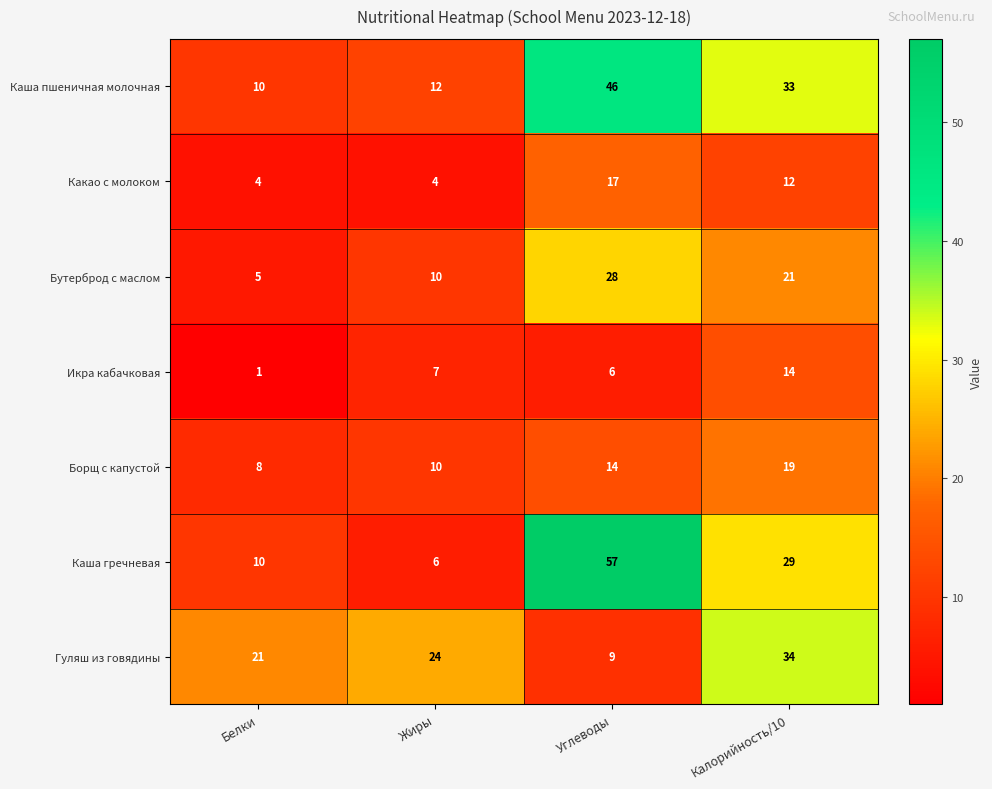

Rank the series by their maximum value, from lowest to highest.

Икра кабачковая, Какао с молоком, Борщ с капустой, Бутерброд с маслом, Гуляш из говядины, Каша пшеничная молочная, Каша гречневая